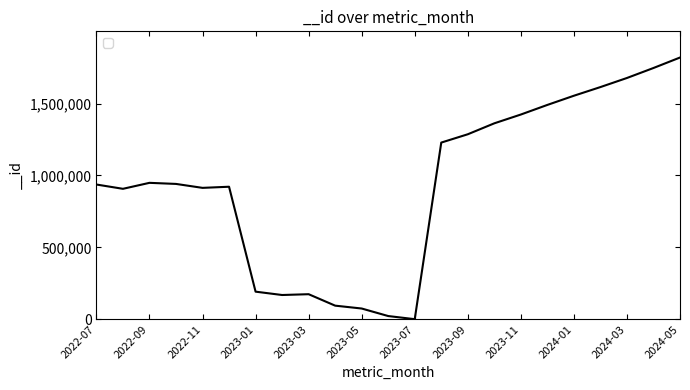

What is the greatest value displayed?

1819448